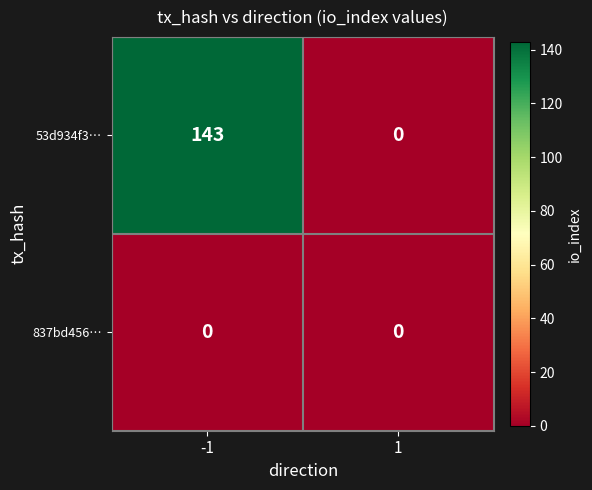

Reading left to right, extract all data points from this chart.

53d934f3…: 143	0
837bd456…: 0	0